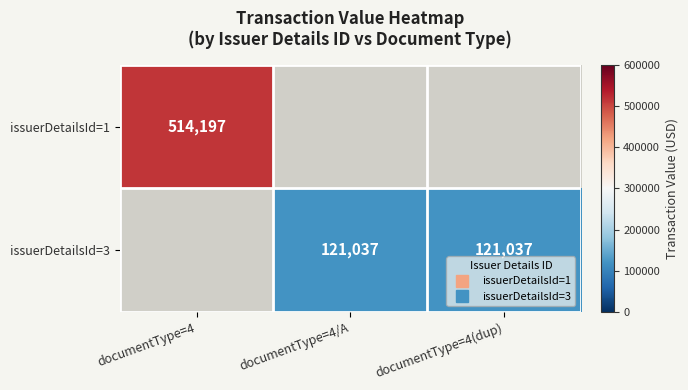

What is the highest value of the issuerDetailsId=1 series?

514197.0